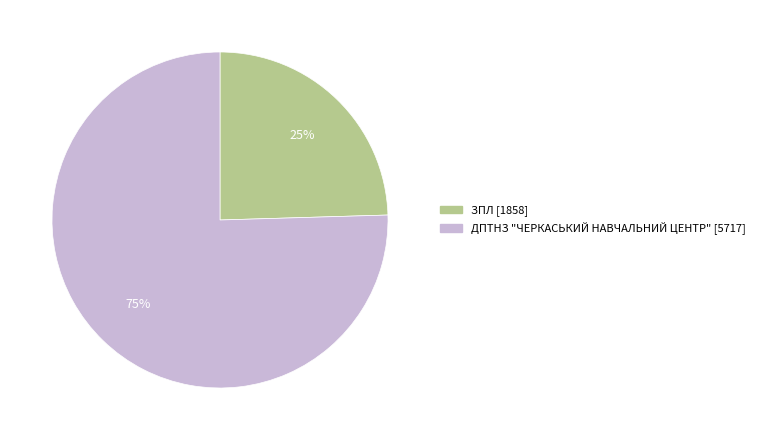

Do ДПТНЗ "ЧЕРКАСЬКИЙ НАВЧАЛЬНИЙ ЦЕНТР" [5717] and ЗПЛ [1858] together represent more than half of the pie?

Yes